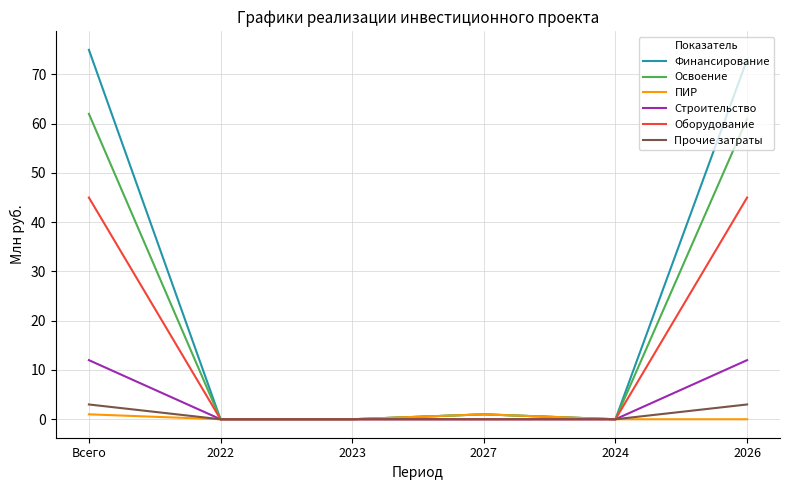

Which series has the largest total across all categories?

Финансирование